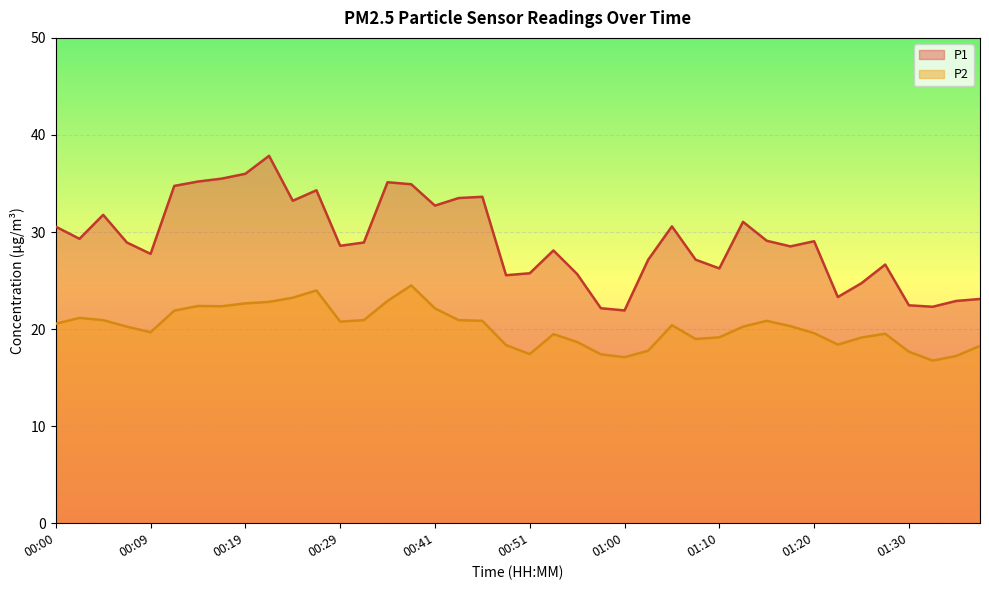

Rank the categories by P2 value from lowest to highest.

01:32, 01:00, 01:35, 00:58, 00:51, 01:30, 01:03, 01:37, 00:48, 01:23, 00:56, 01:08, 01:25, 01:10, 00:53, 01:27, 01:20, 00:09, 00:07, 01:13, 01:18, 01:05, 00:00, 00:29, 00:46, 01:15, 00:04, 00:31, 00:43, 00:02, 00:12, 00:41, 00:17, 00:14, 00:19, 00:21, 00:36, 00:24, 00:26, 00:39